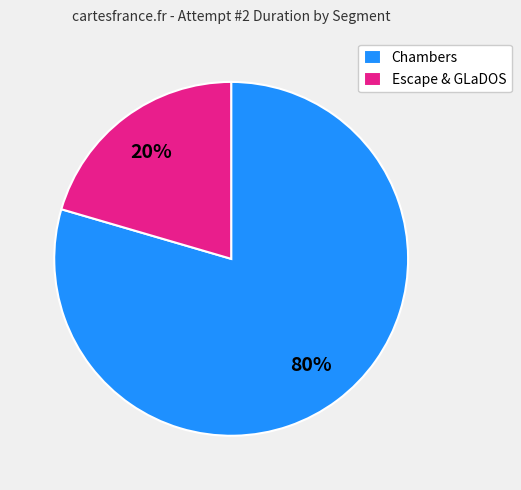

Count the number of slices in the pie.

2